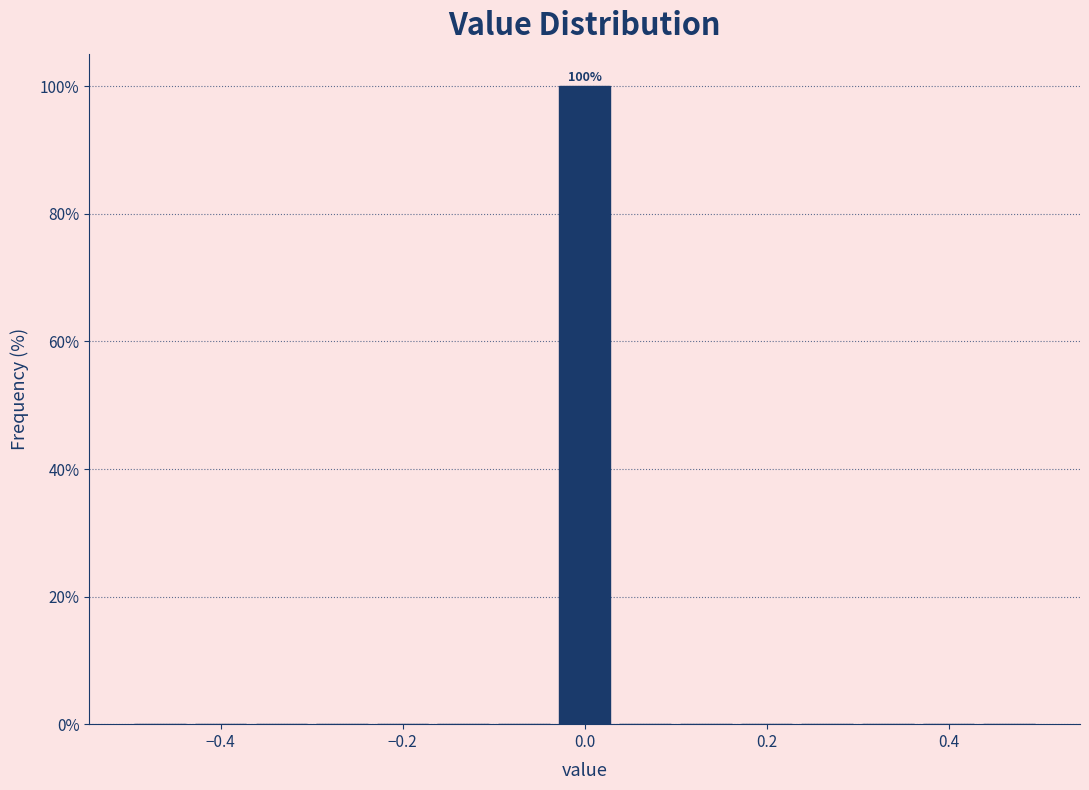

Read against the x-axis, roughly where is the centre of the tallest bar?

0.00